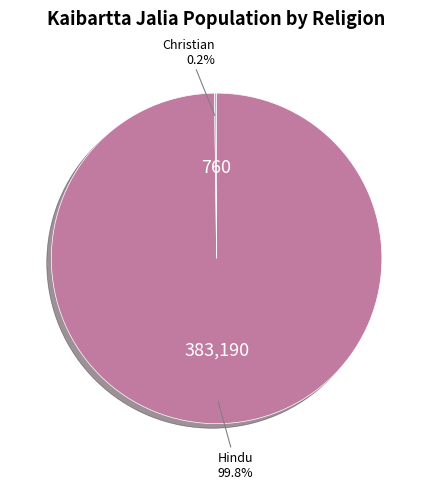

Is there a majority slice in this chart?

Yes